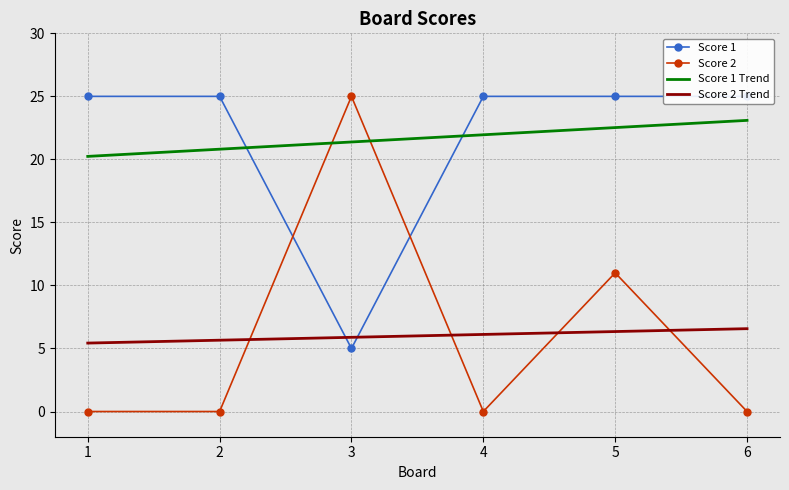

What is the value of the Score 2 Trend point at the 1st from the left?

5.4